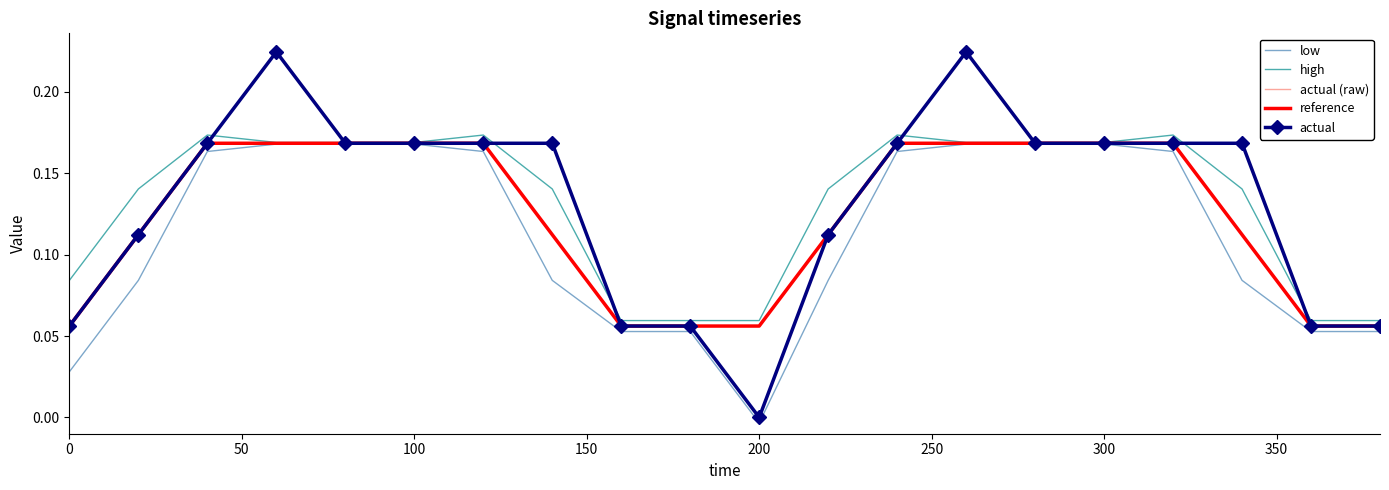

Which series has the largest range (max minus min)?

actual